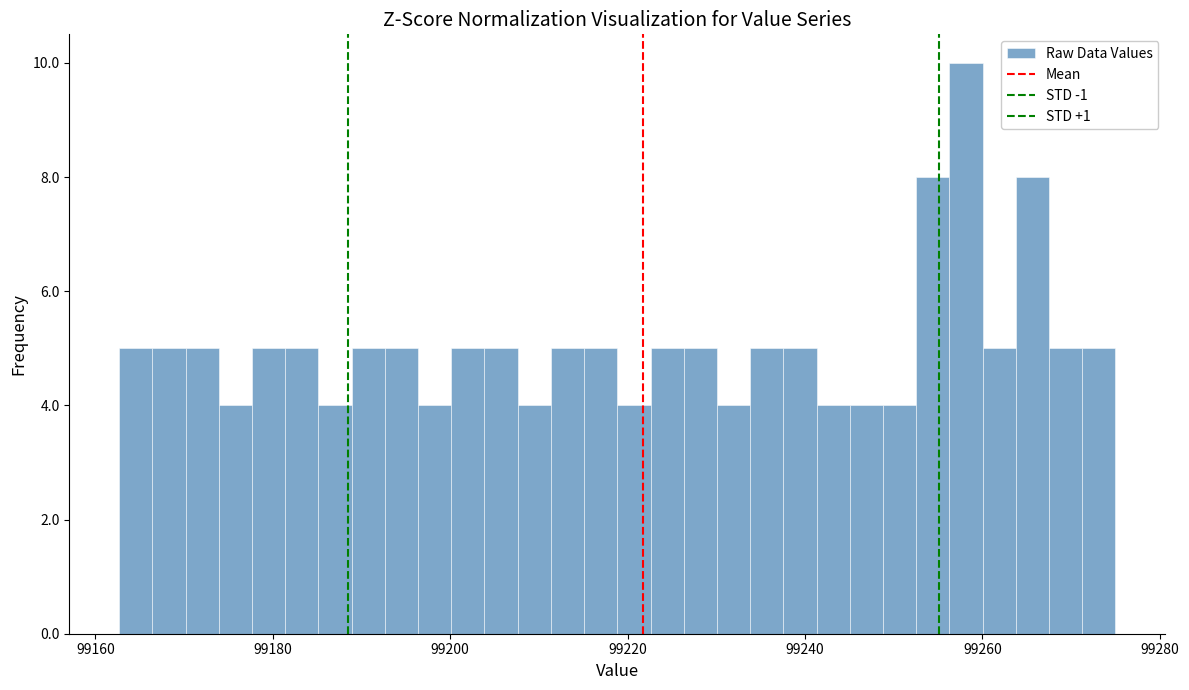

Around what value on the x-axis is the tallest bar? Give the approximate position of its centre, as read against the axis.

99258